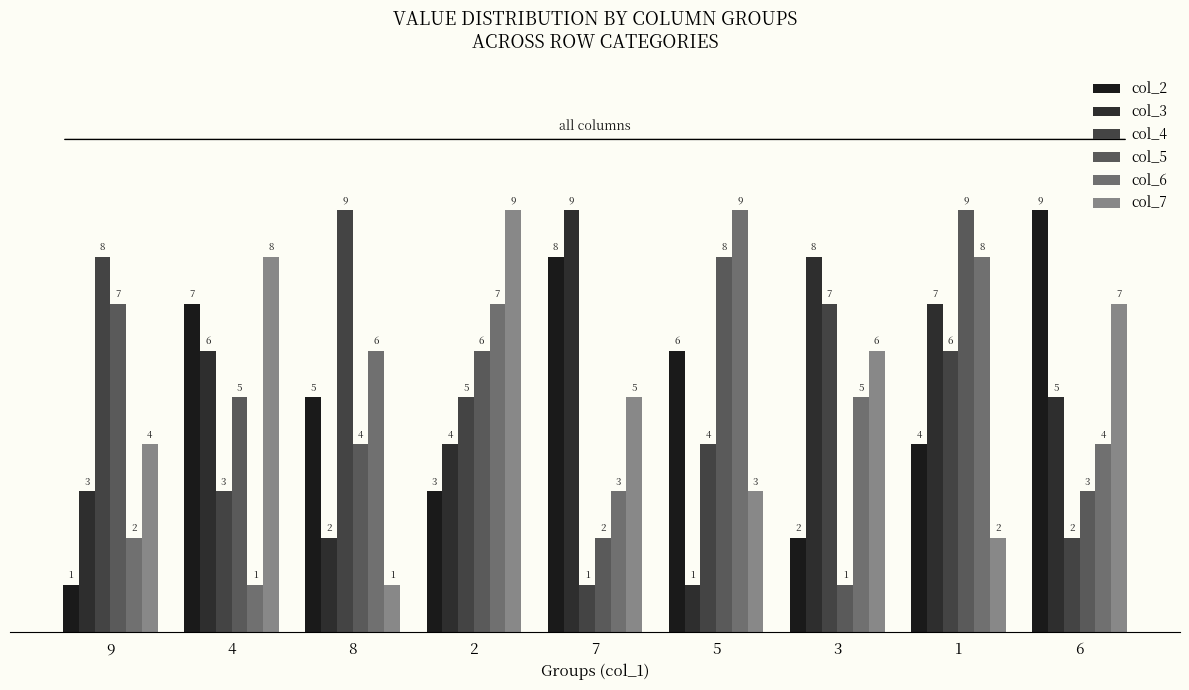

What is the spread (max minus min) of values at 4?

7